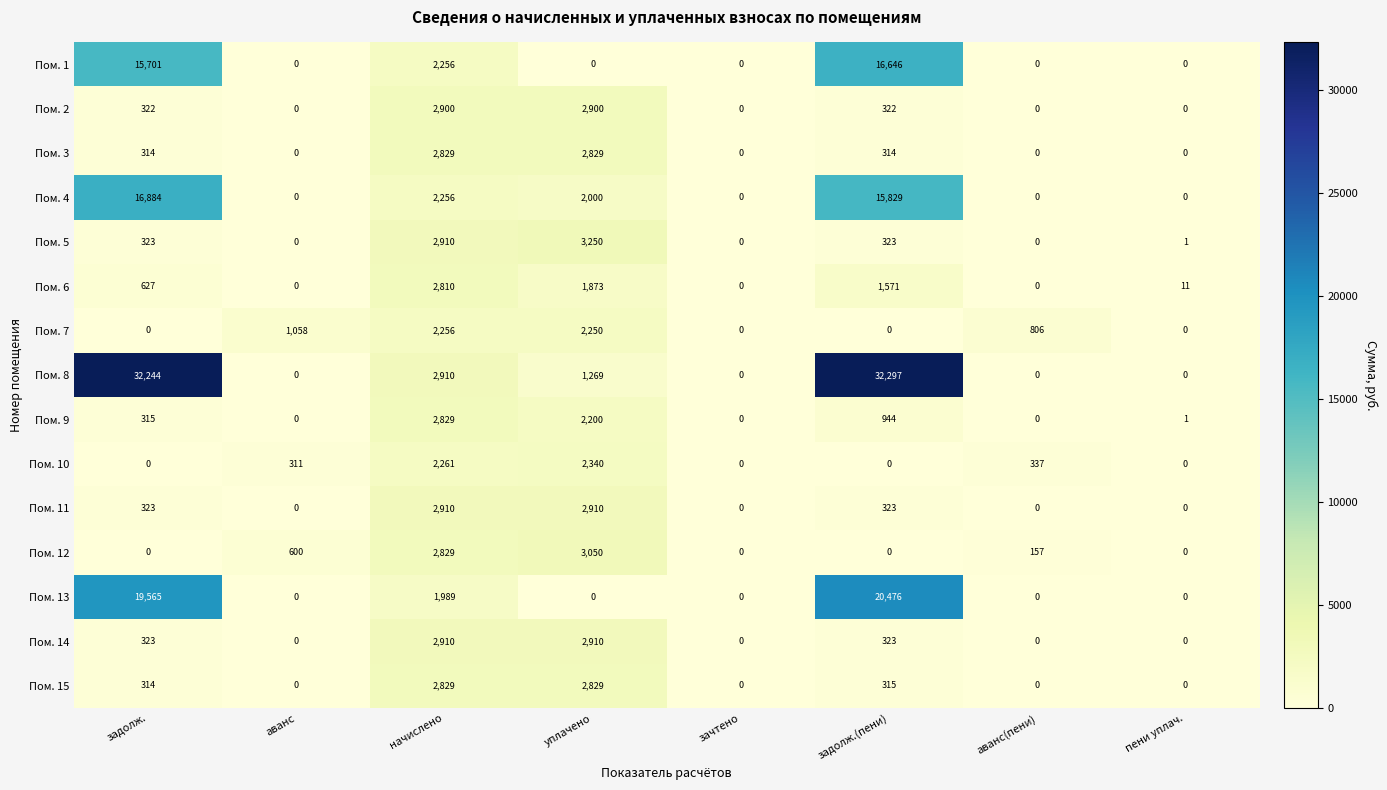

Count the number of data series in this chart.

15